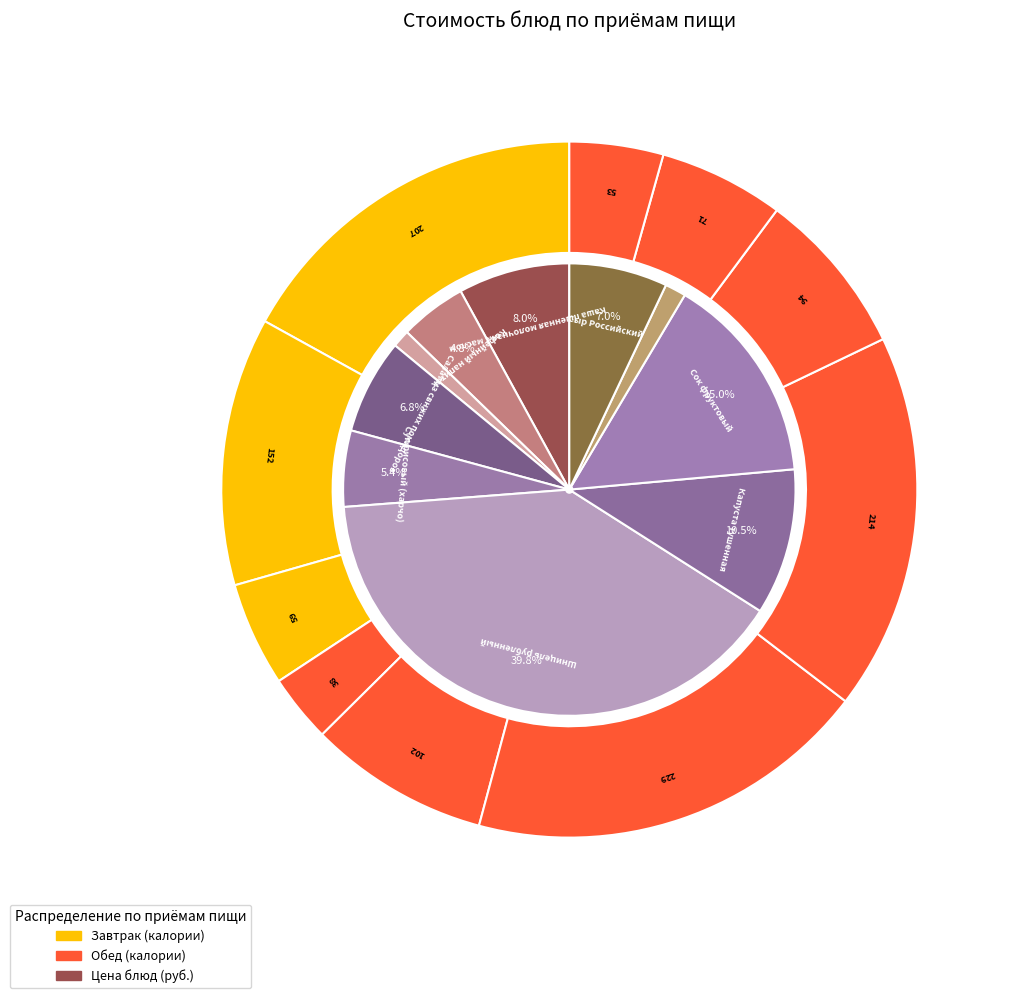

How many slices are in this pie chart?

10